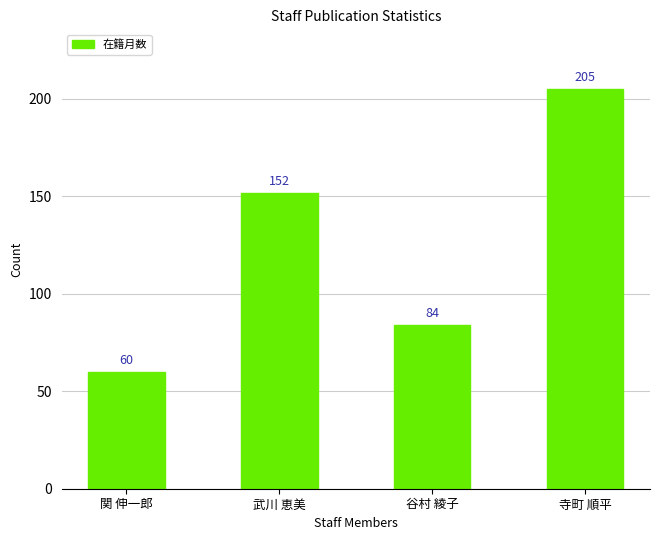

What is the average value?

125